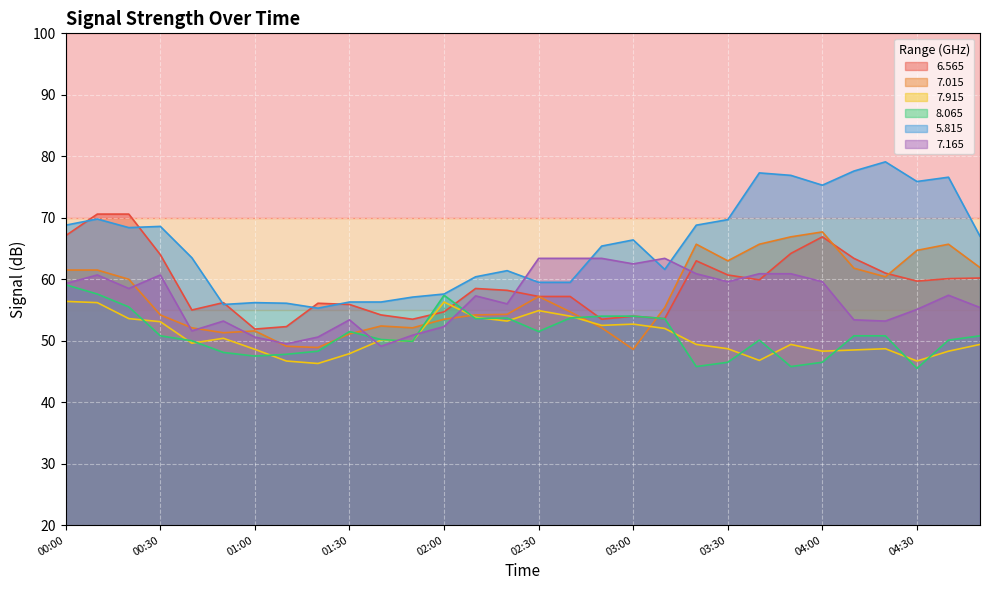

True or false:   7.015 and   8.065 intersect in this chart.

True